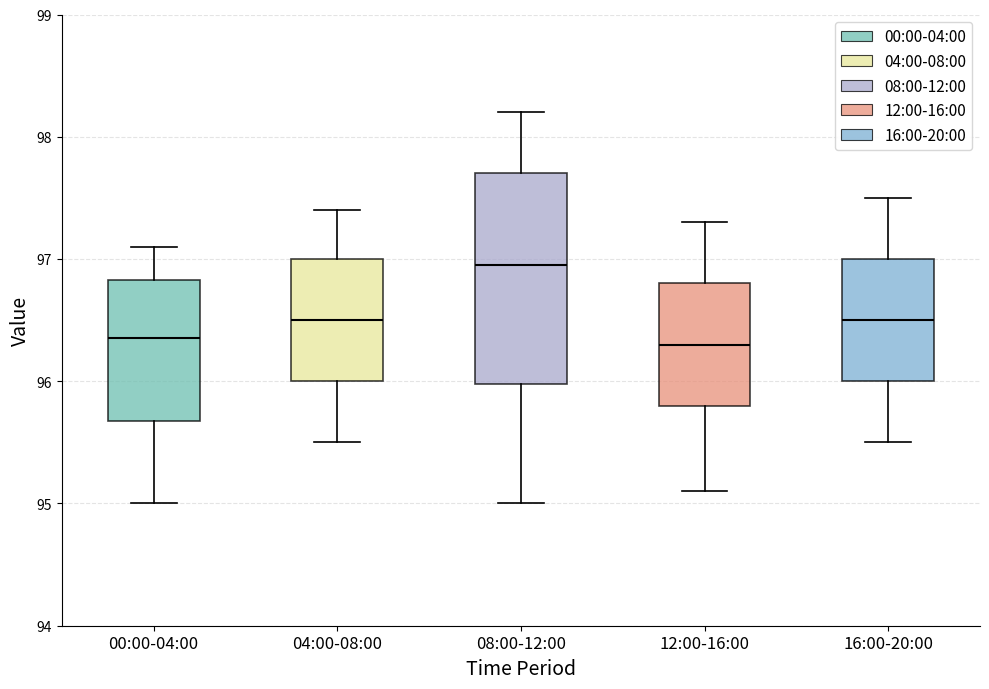

Which box has the highest median line?

08:00-12:00